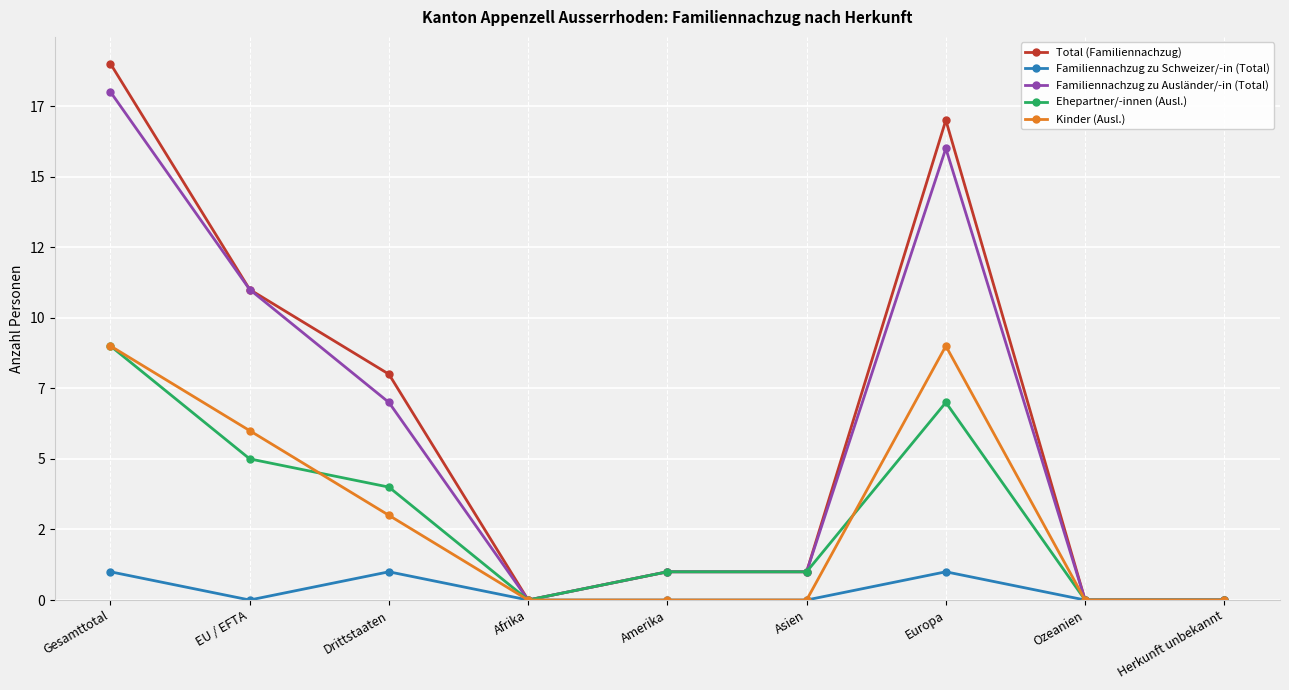

Which series has the largest total across all categories?

Total (Familiennachzug)